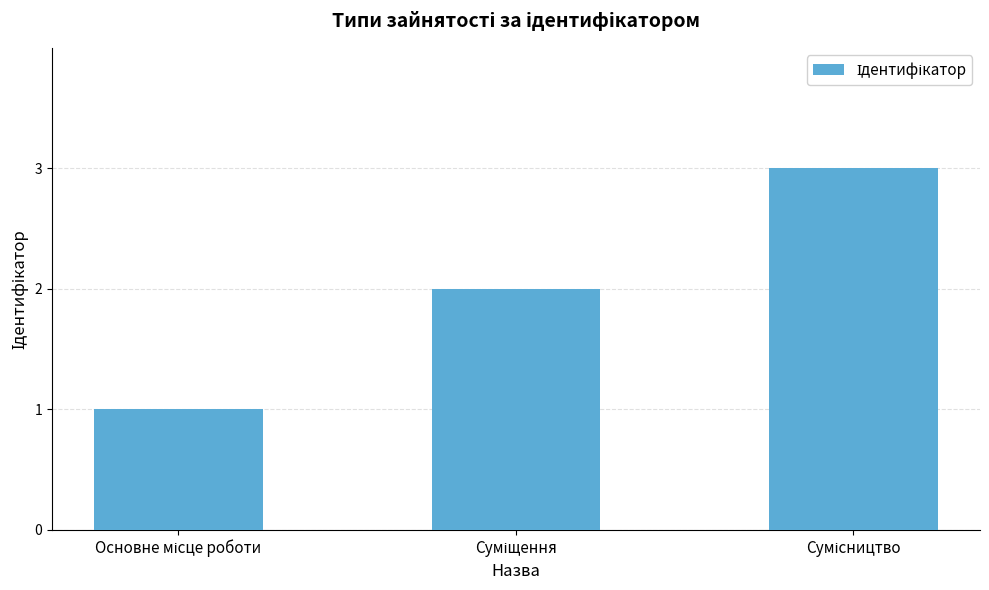

What is the maximum value shown in the chart?

3